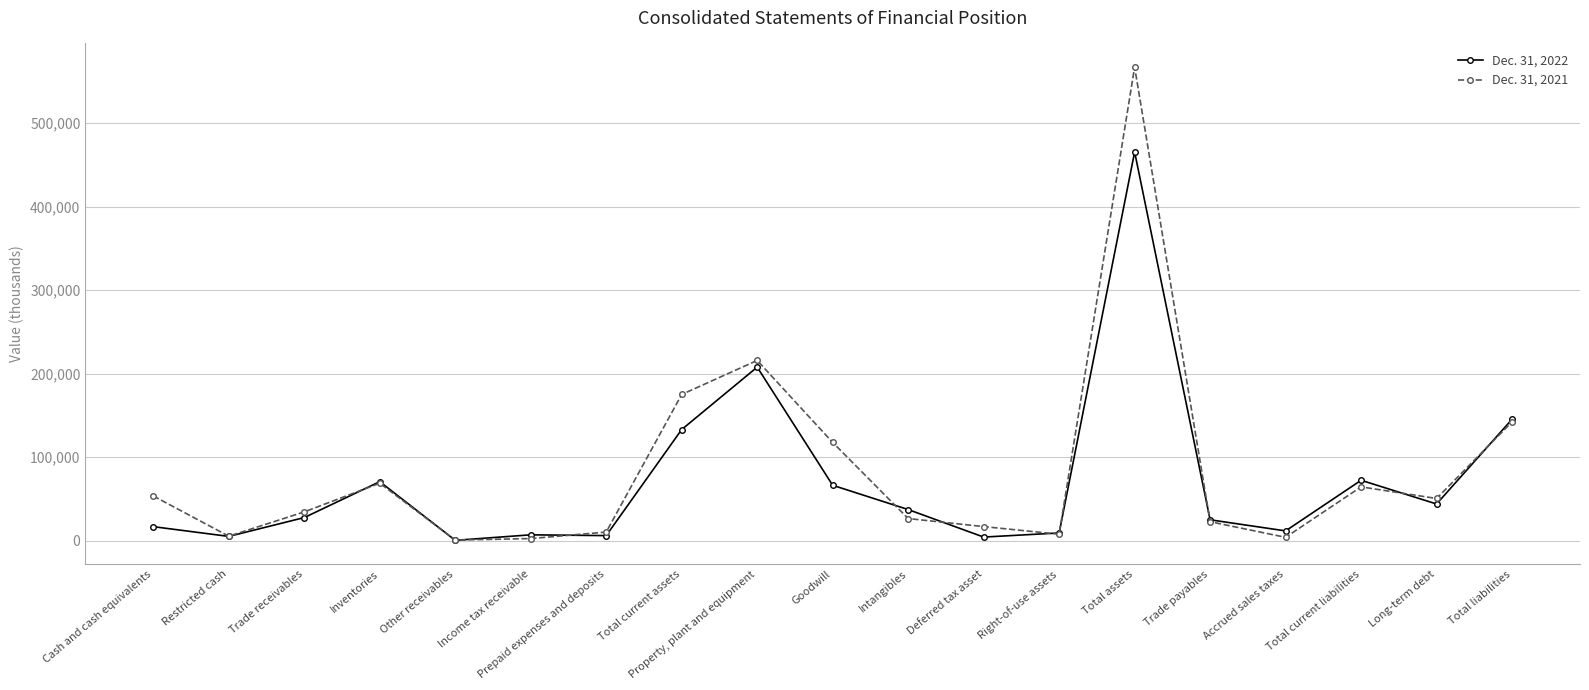

What is the spread (max minus min) of values at Total current liabilities?

7902